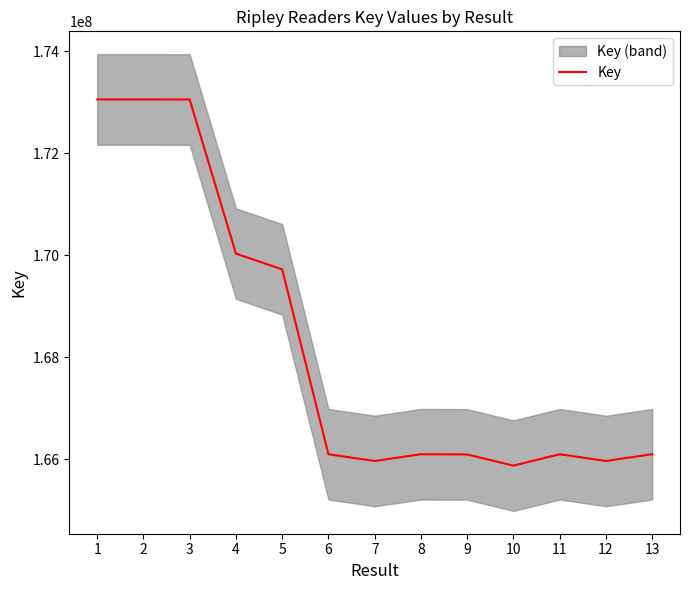

The chart shows a value of 111172417 at 9. True or false?

False